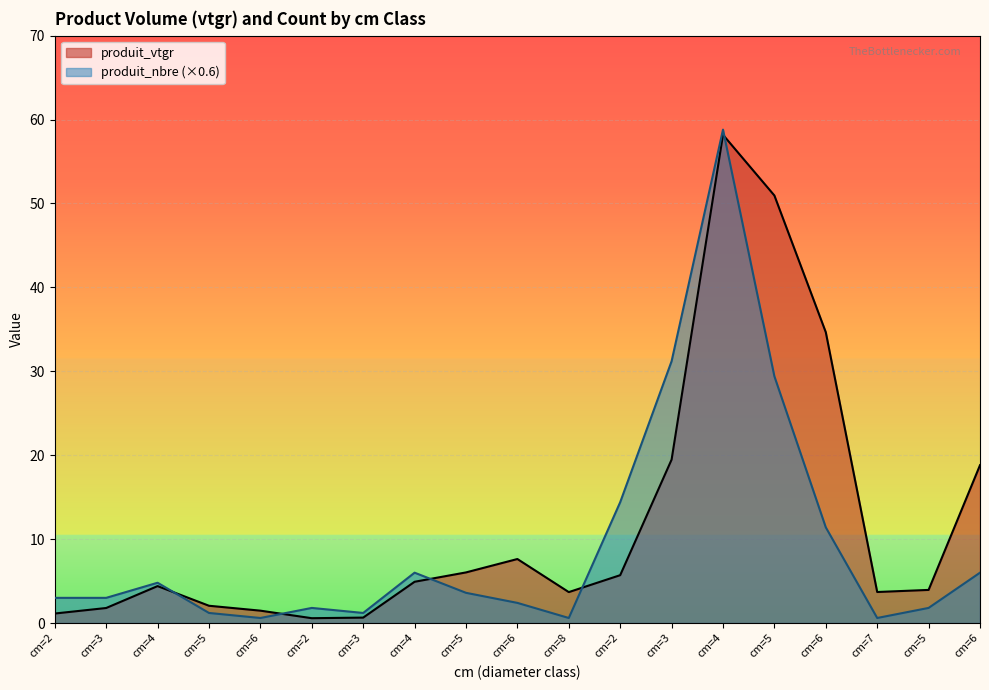

How many lines are shown in the chart?

2